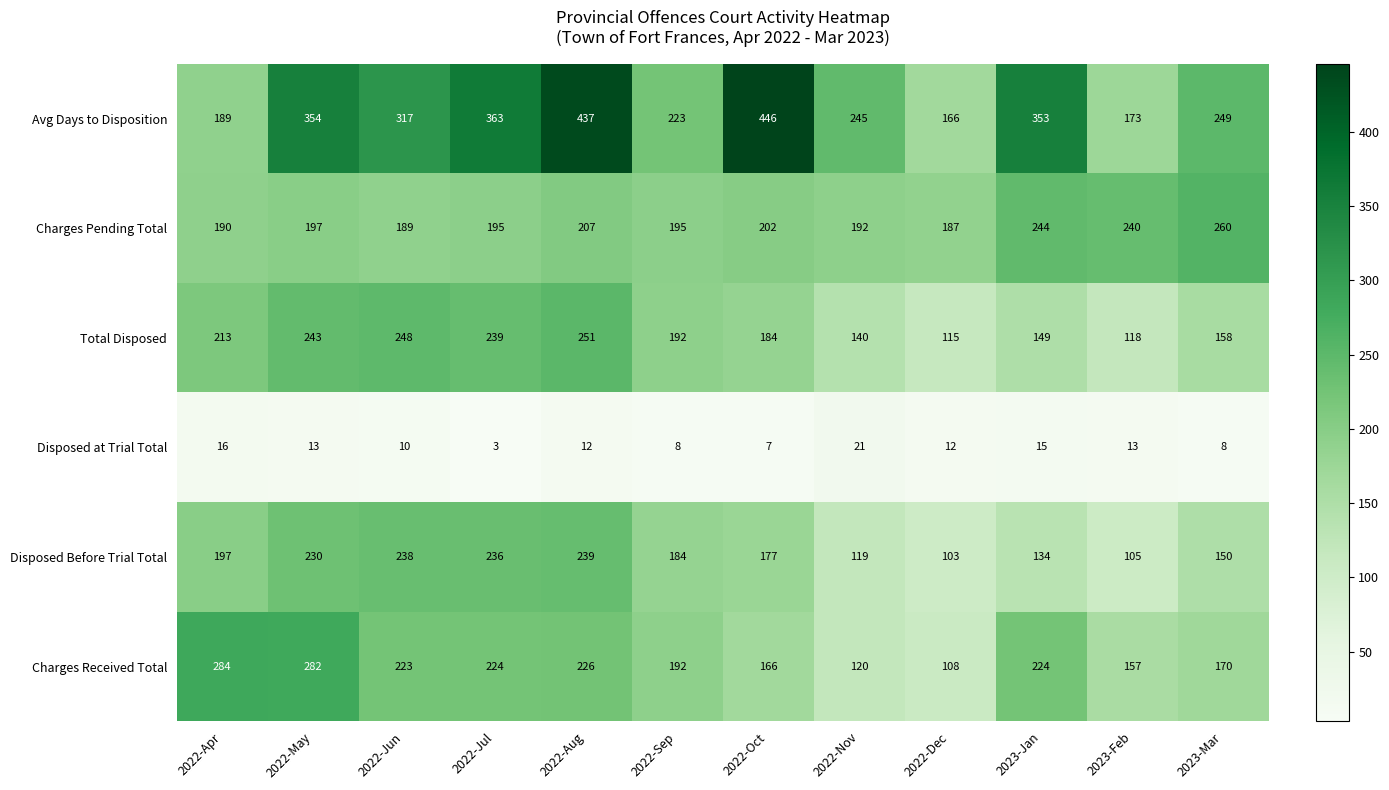

Which series has the largest total across all categories?

Avg Days to Disposition